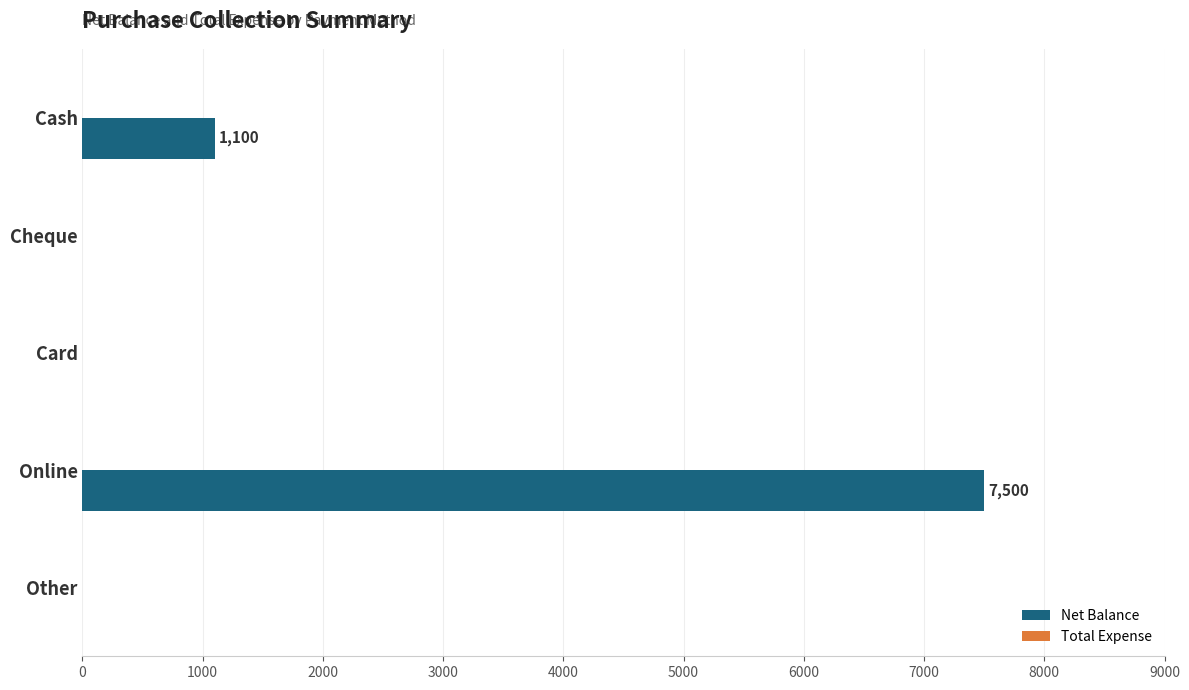

What is the greatest value displayed?

7500